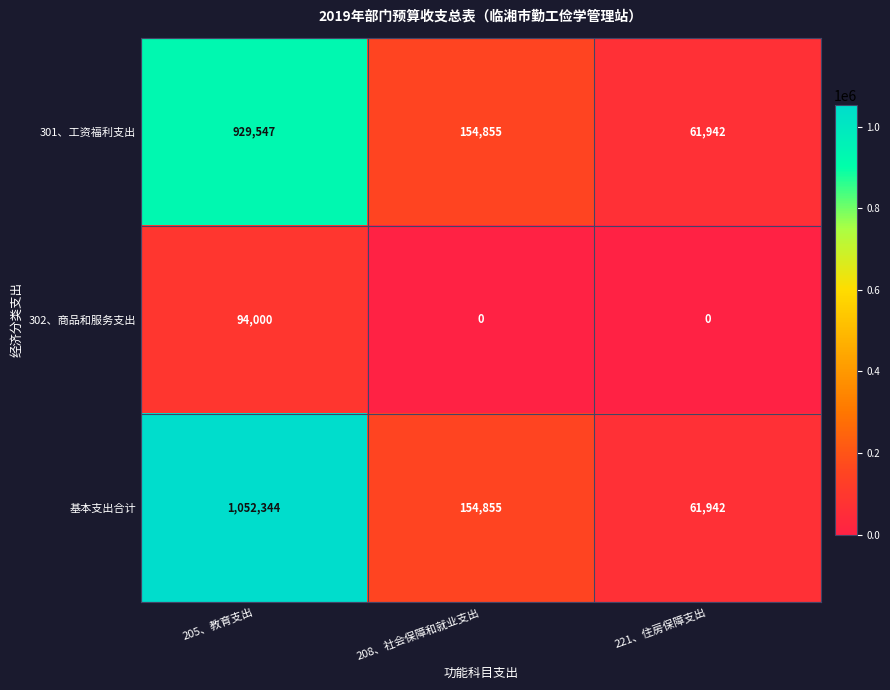

How many distinct data groups are displayed?

3